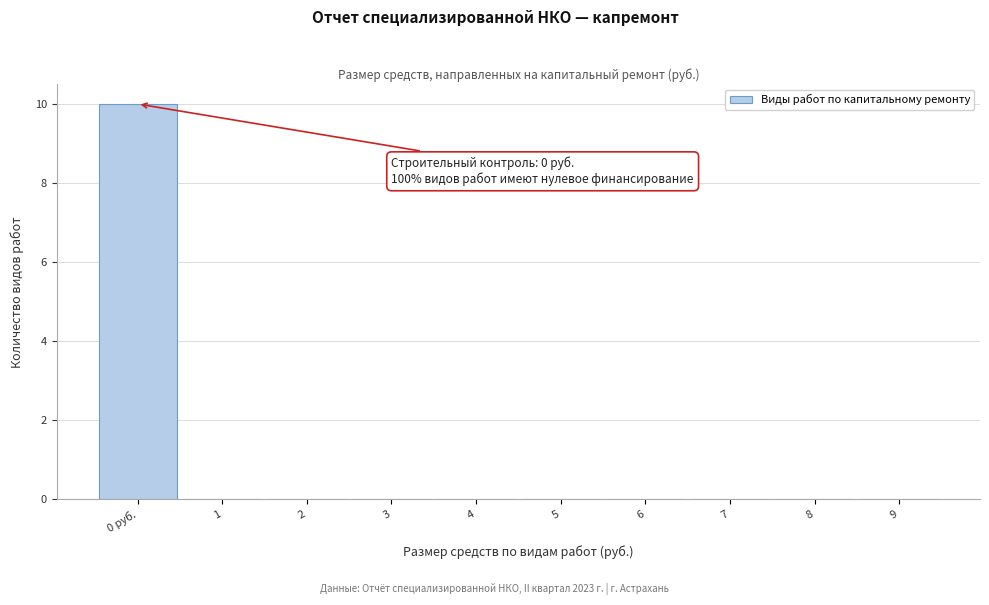

Reading left to right, what are all the values shown in this chart?

0 руб.=10	1=0	2=0	3=0	4=0	5=0	6=0	7=0	8=0	9=0